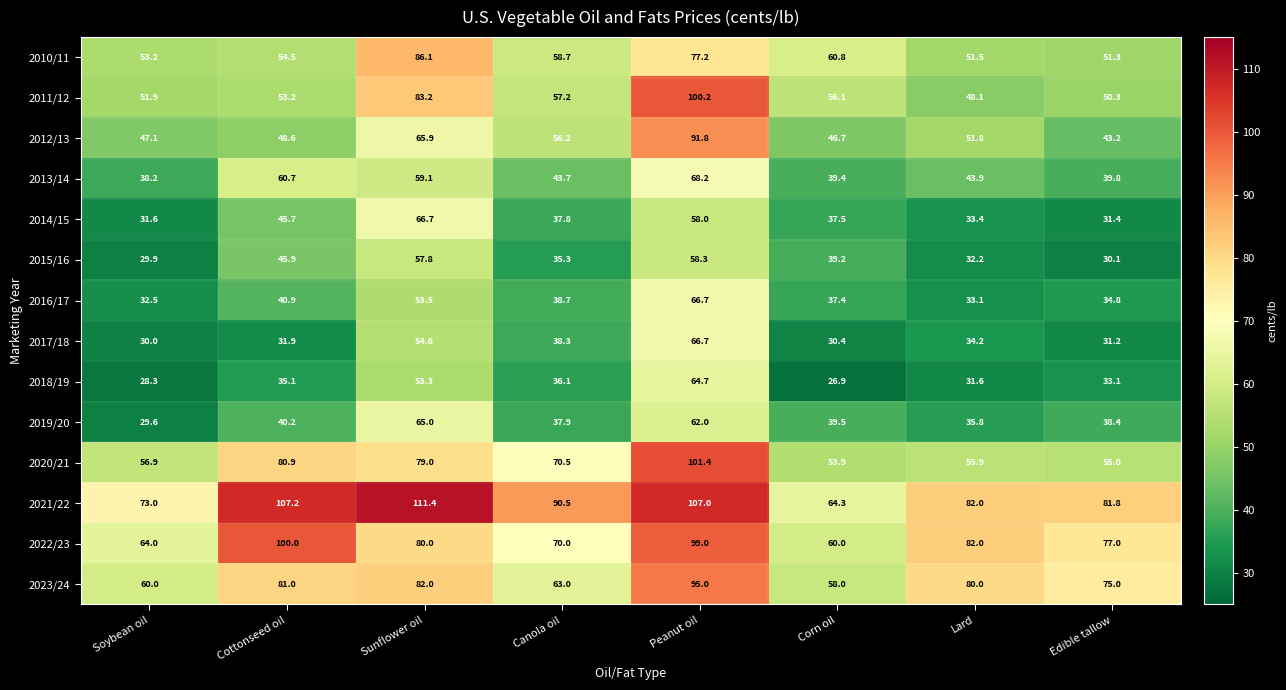

How many data points does each series have?

8